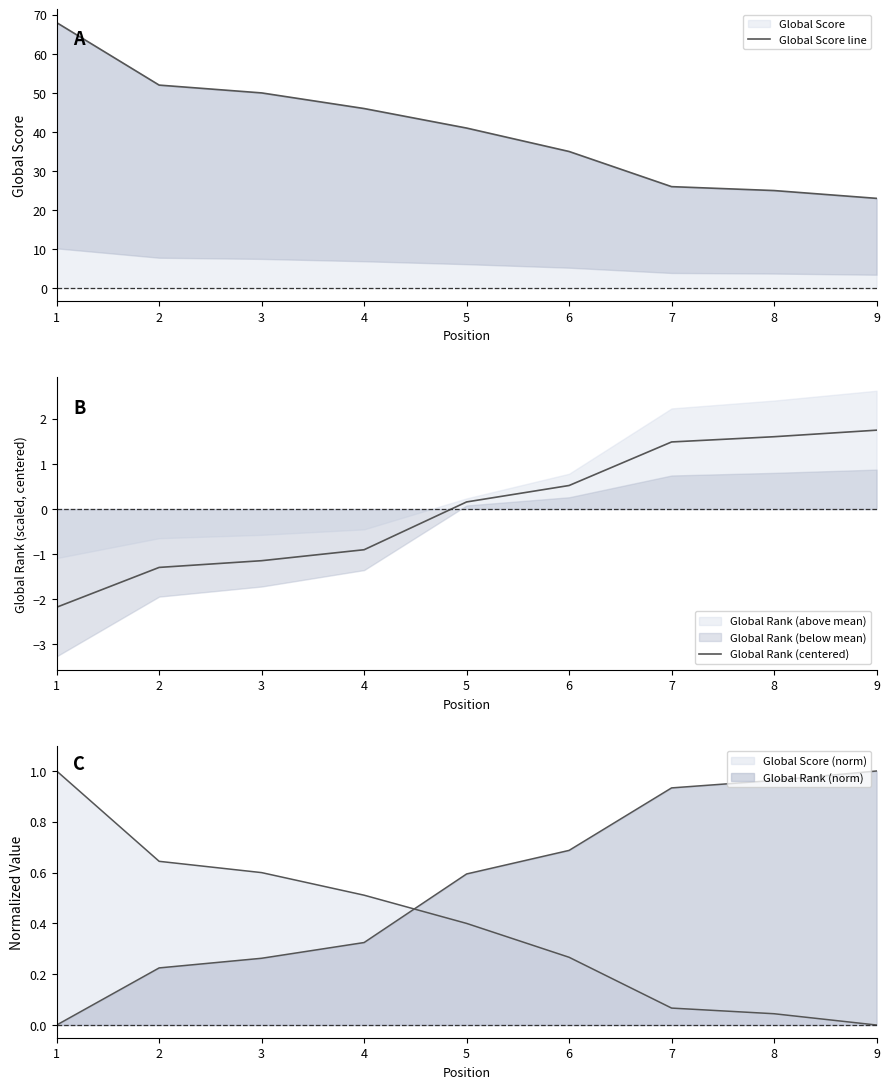

The Global Rank (centered) series shows 0.2 at 5. True or false?

True